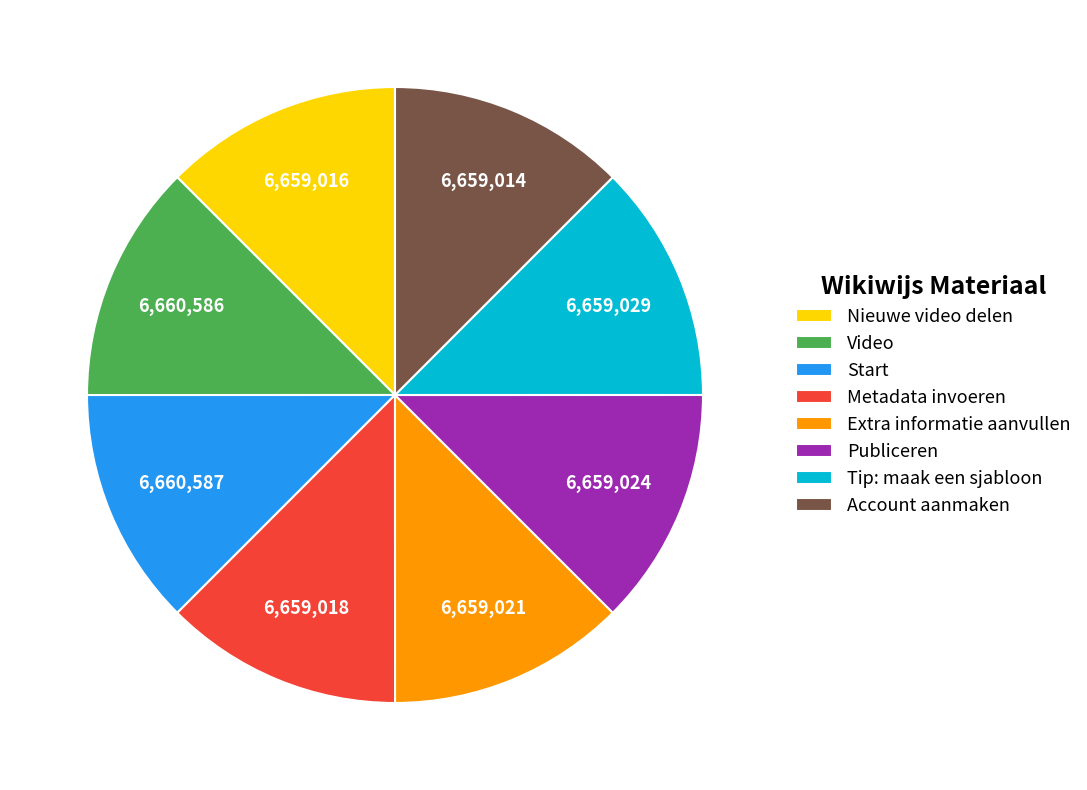

Is there any slice that represents more than half of the pie?

No